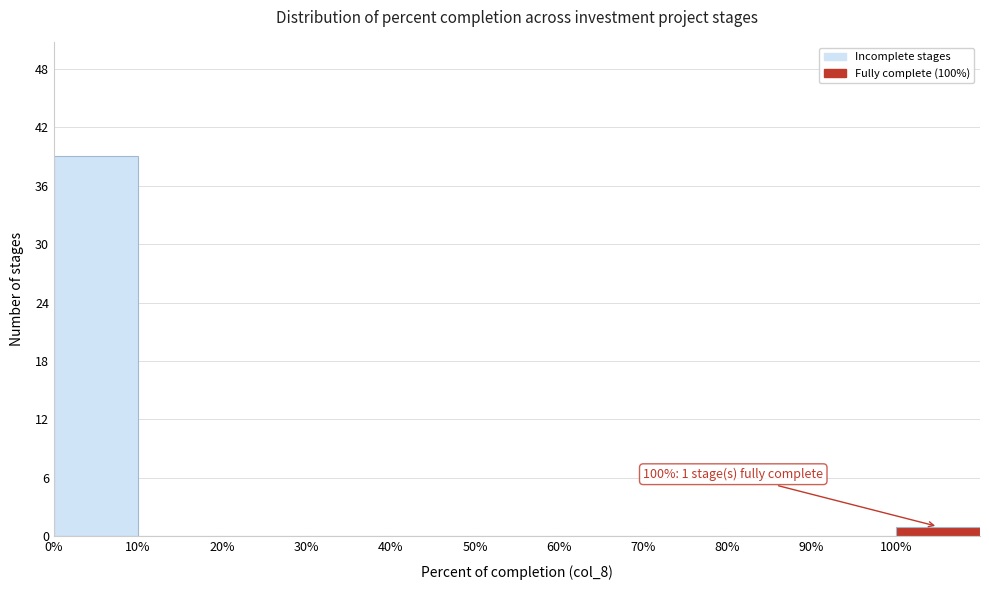

Which range on the x-axis has the tallest bar?

0 to 10